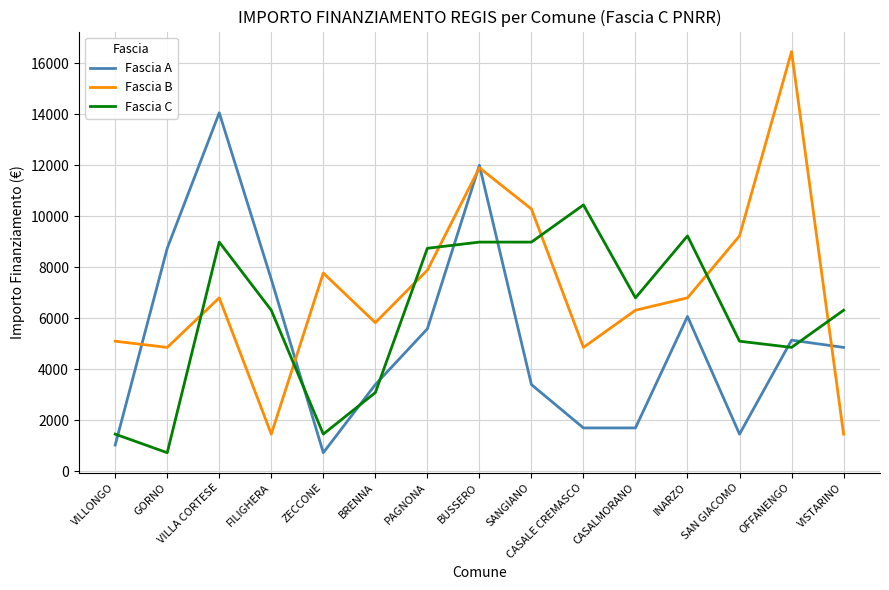

Does the chart have visible grid lines?

Yes